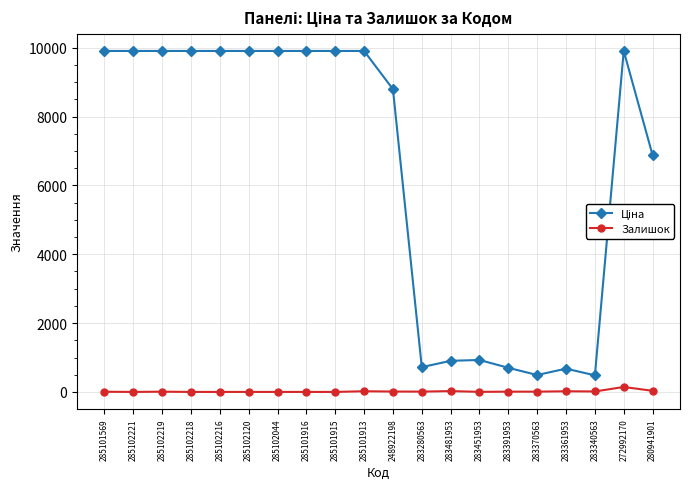

What is the maximum value shown in the chart?

9908.5